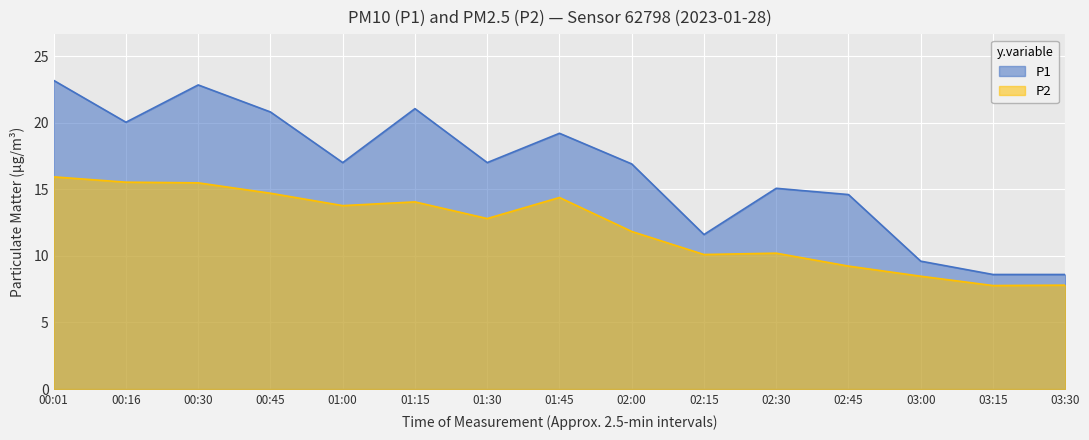

True or false: P1 and P2 intersect in this chart.

False